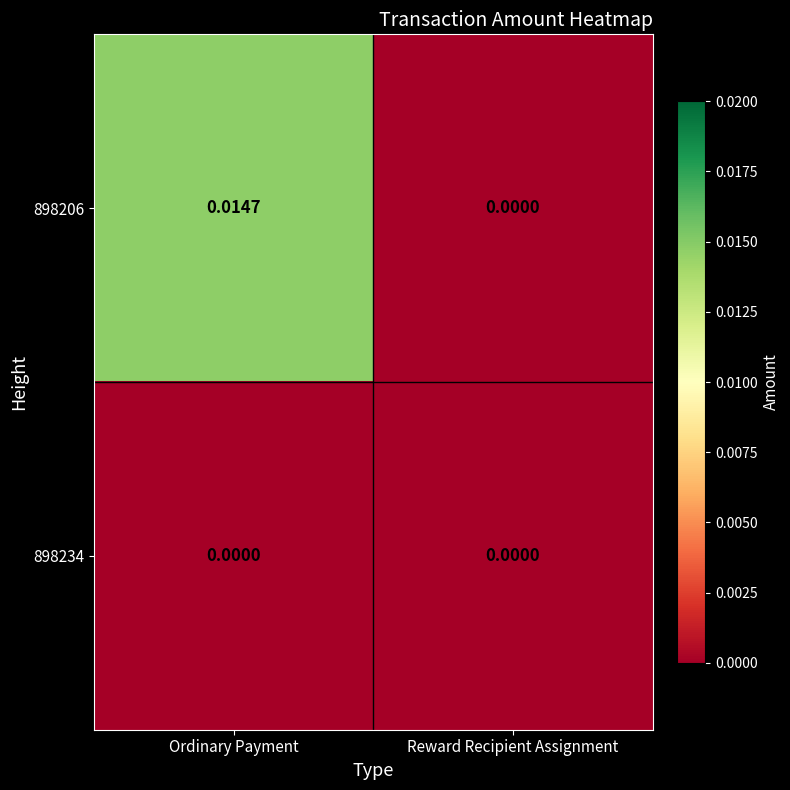

Which category has the highest value across all series?

Ordinary Payment